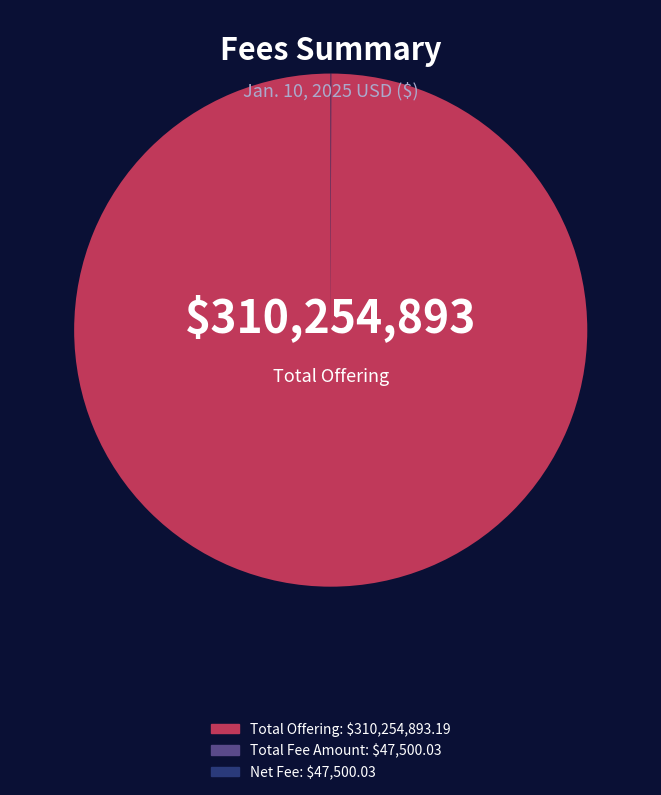

Is there any slice that represents more than half of the pie?

Yes